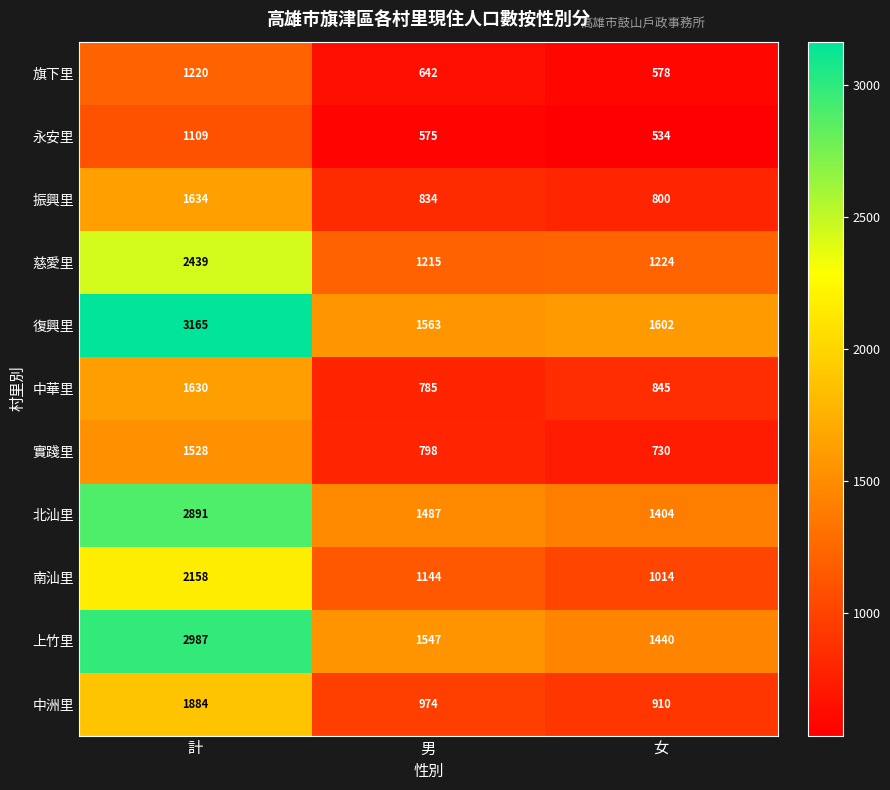

At 女, list the series in order from largest to smallest.

復興里, 上竹里, 北汕里, 慈愛里, 南汕里, 中洲里, 中華里, 振興里, 實踐里, 旗下里, 永安里